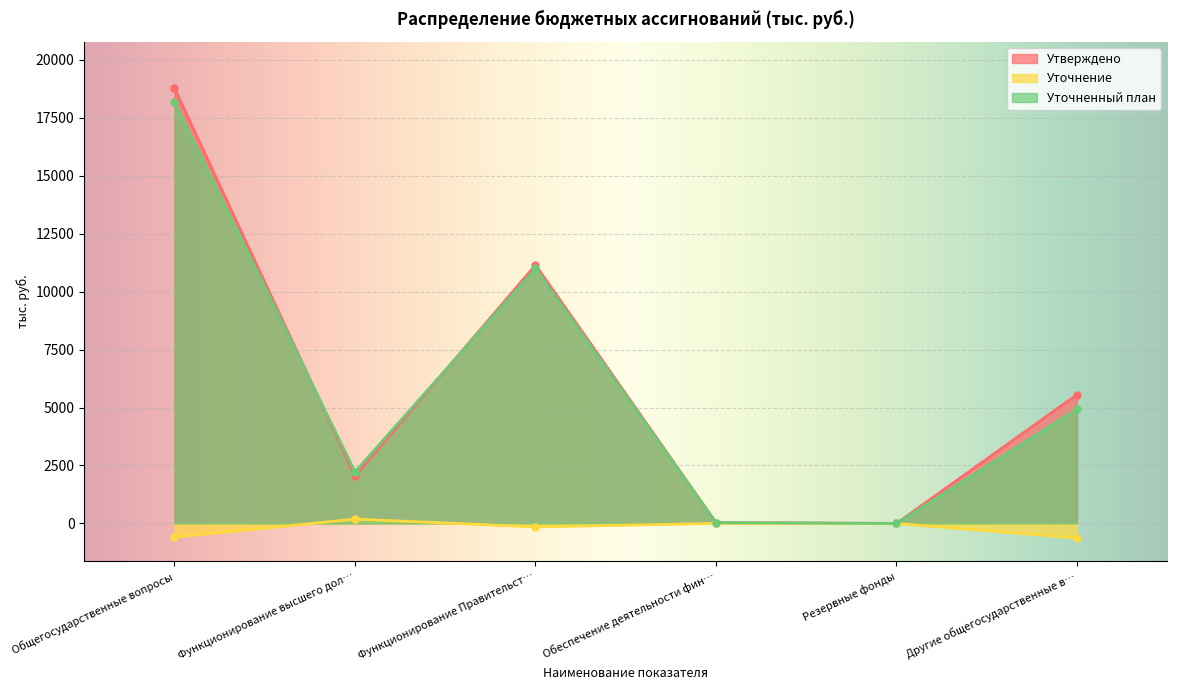

What position from the left is Общегосударственные вопросы?

1